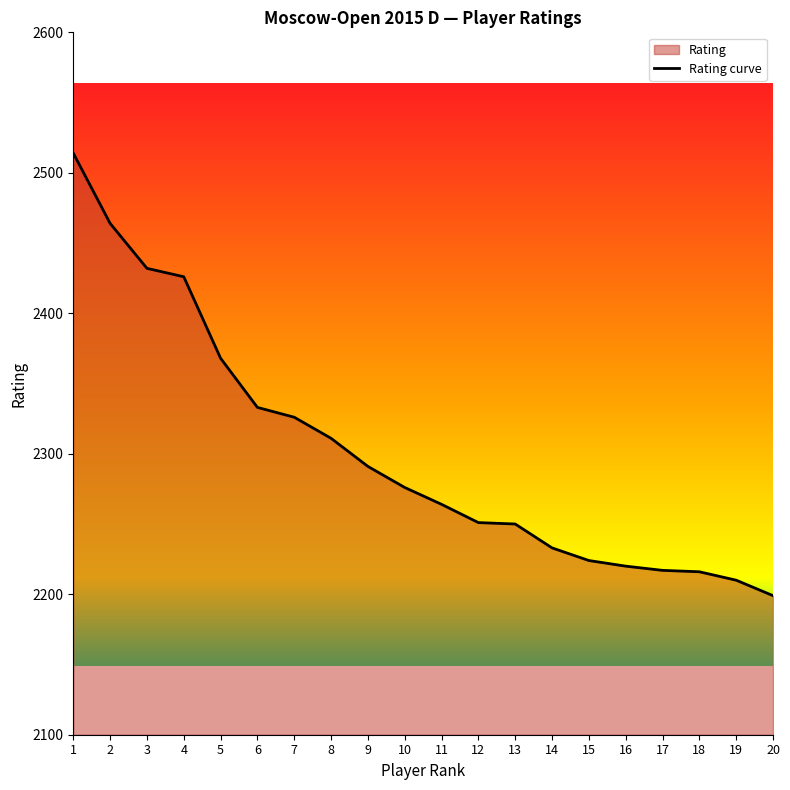

Approximately how many times larger is the value at 4 compared to 14?

1.1